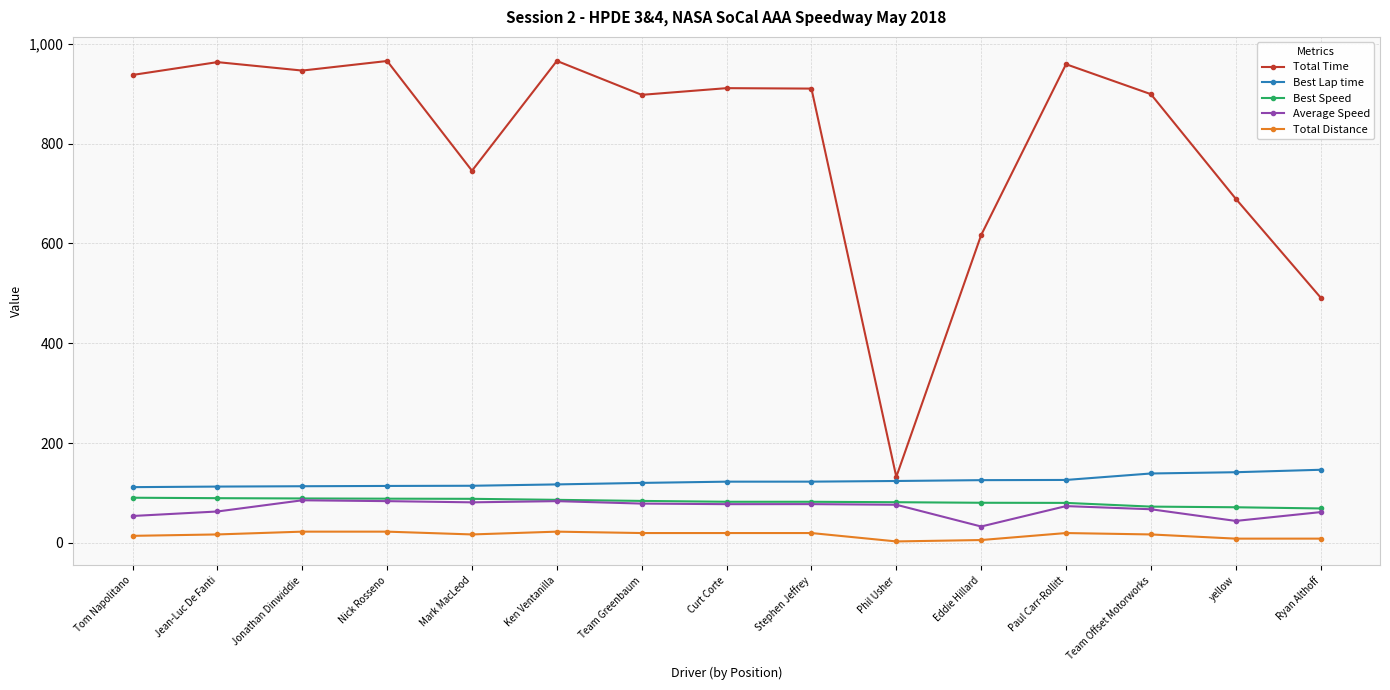

What is the lowest value of the Average Speed series?

32.7